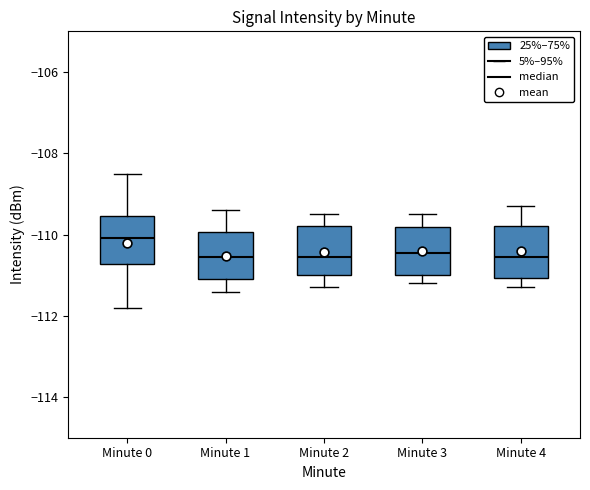

Reading left to right, transcribe this box plot: for each box, give where its median line is, the range the box spans, and where its two whiskers end, as read against the y-axis. The values are not printed on the chart, so give them approximately, as read against the axis.

Minute 0: median -110.0, box -110.8 to -109.6, whiskers -111.8 to -108.6
Minute 1: median -110.6, box -111.0 to -110.0, whiskers -111.4 to -109.4
Minute 2: median -110.6, box -111.0 to -109.8, whiskers -111.2 to -109.4
Minute 3: median -110.4, box -111.0 to -109.8, whiskers -111.2 to -109.4
Minute 4: median -110.6, box -111.0 to -109.8, whiskers -111.2 to -109.2